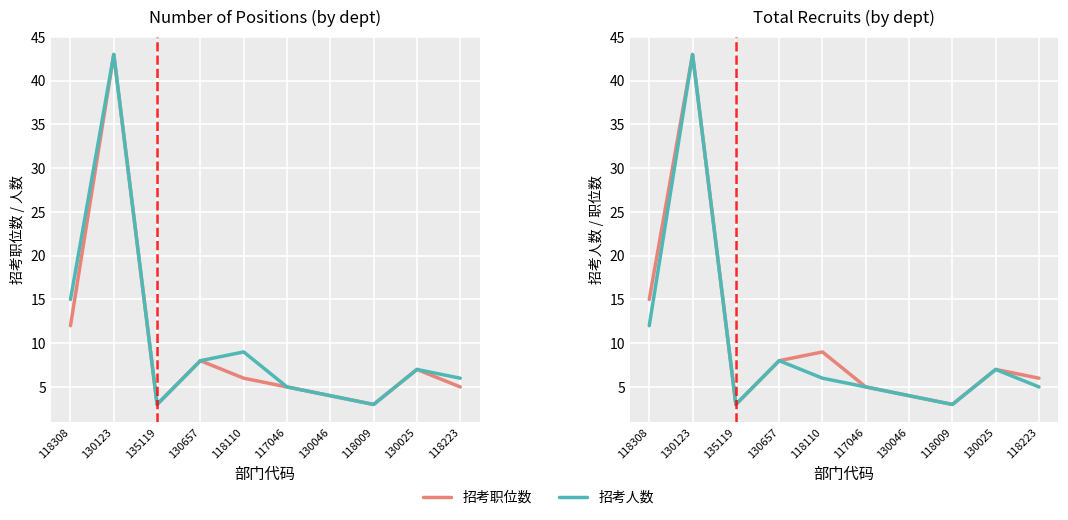

Rank the series by their average value, from lowest to highest.

招考职位数, 招考人数